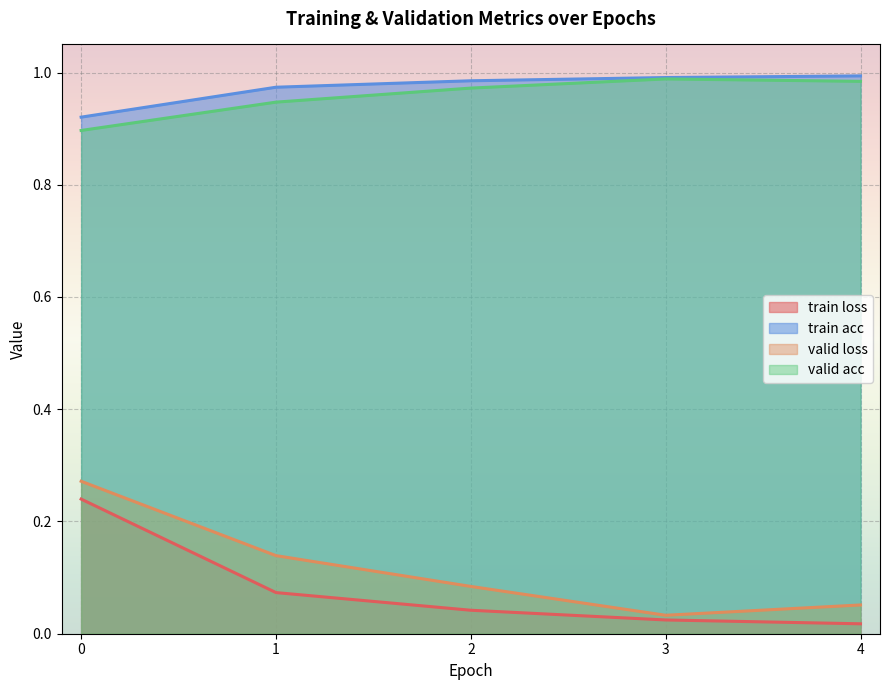

Reading right to left, list all the values displayed in this chart.

train loss: 0.0	0.0	0.0	0.1	0.2
train acc: 1.0	1.0	1.0	1.0	0.9
valid loss: 0.1	0.0	0.1	0.1	0.3
valid acc: 1.0	1.0	1.0	0.9	0.9